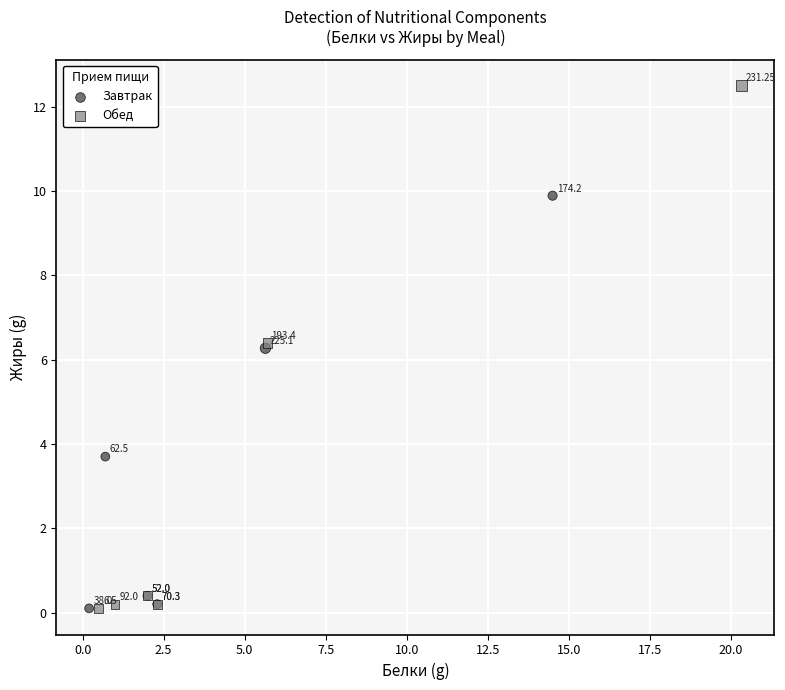

What are all the series names shown in the legend?

Завтрак, Обед